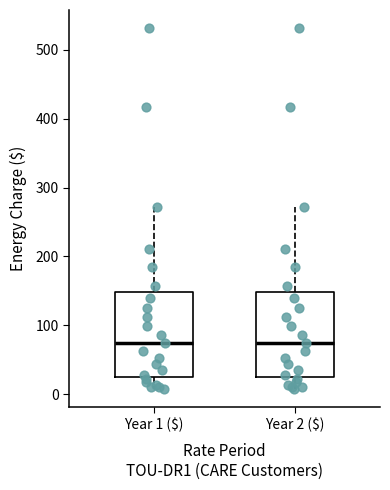

Where is the lower edge of the box for Year 2 ($) on the y-axis? The values are not printed on the chart, so give them approximately, as read against the axis.

20